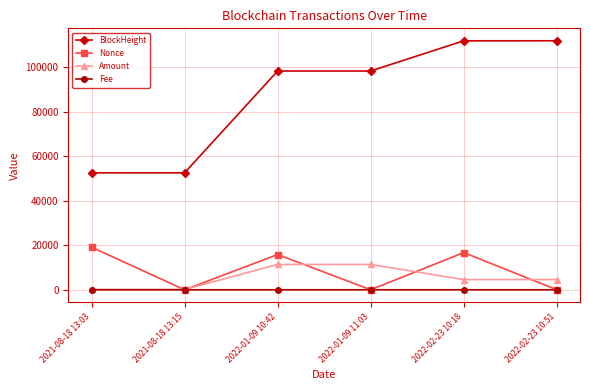

True or false: BlockHeight and Nonce intersect in this chart.

False